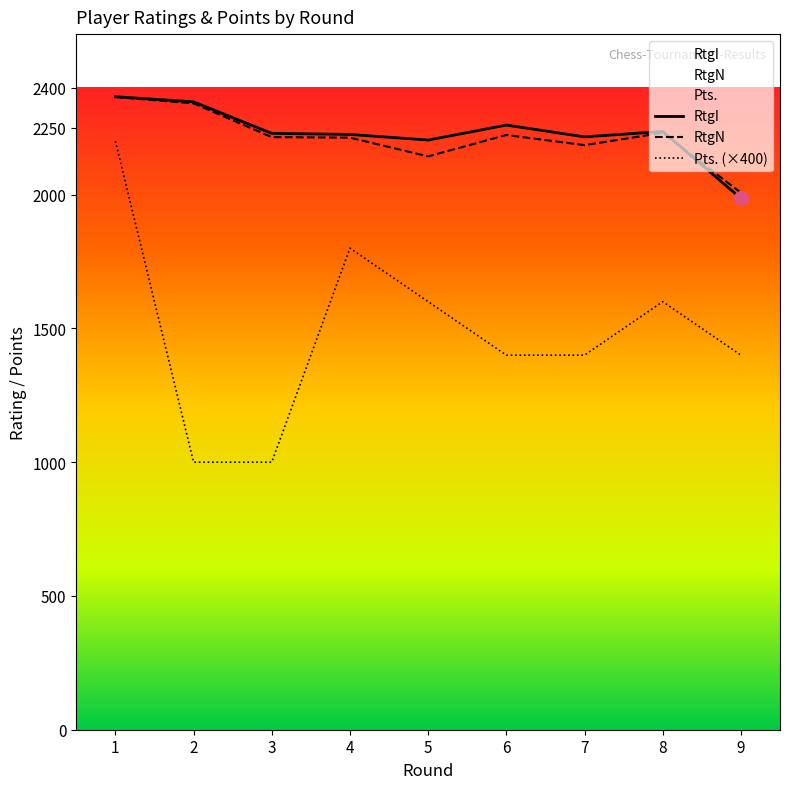

What is the difference between the second highest and minimum values in the RtgN series?

334